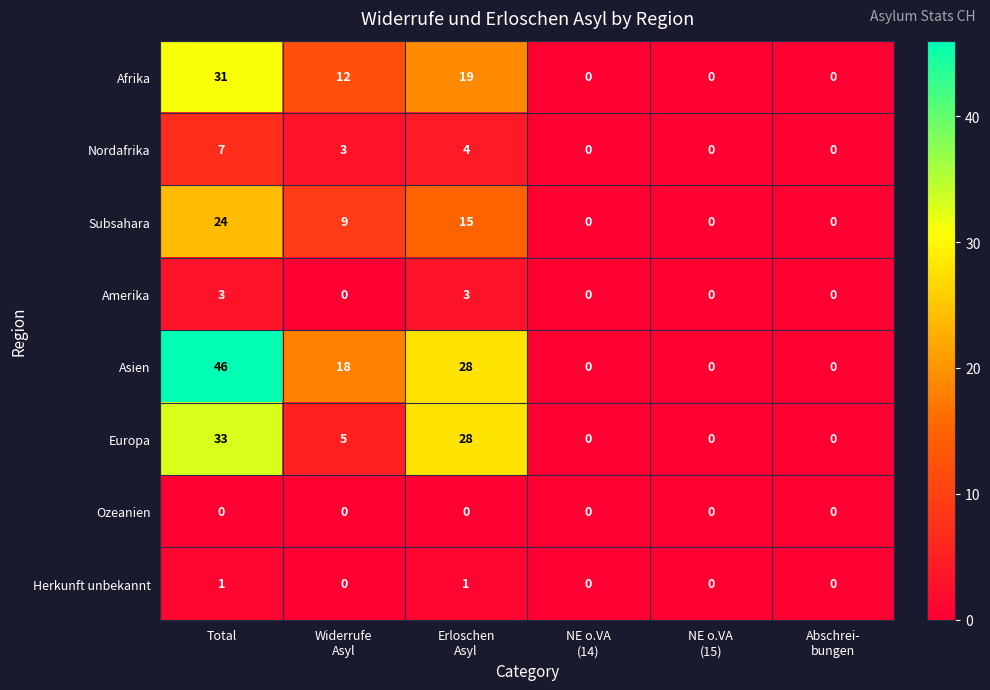

What is the sum of all Asien values?

92